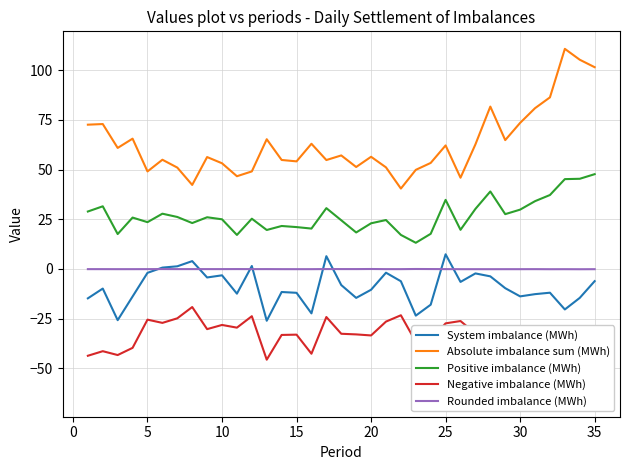

The value of Positive imbalance (MWh) at 25 is 34.7. True or false?

True